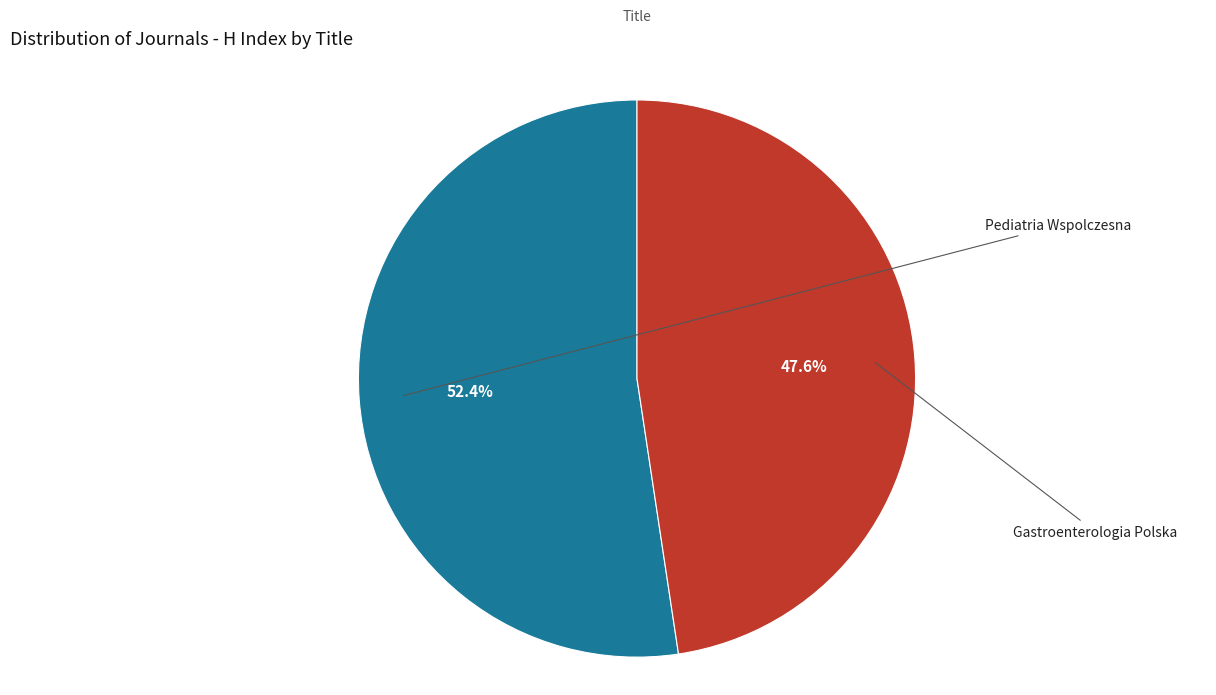

Count the number of slices in the pie.

2